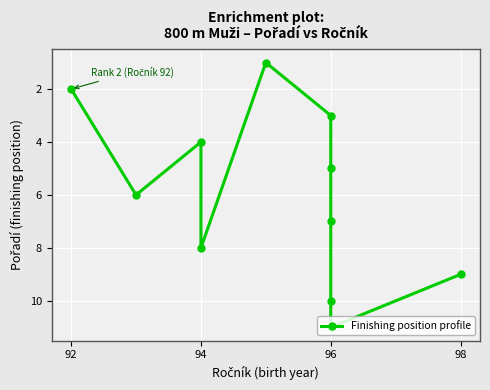

Reading left to right, extract all data points from this chart.

2	6	4	8	1	3	5	7	10	11	9